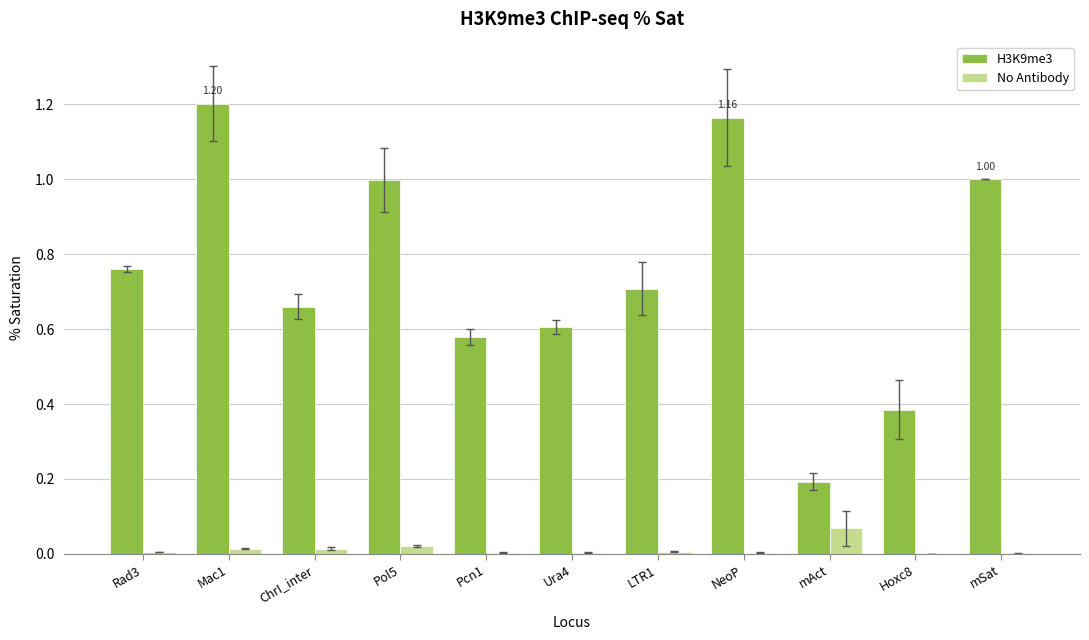

The value of H3K9me3 at Ura4 is 0.3. True or false?

False